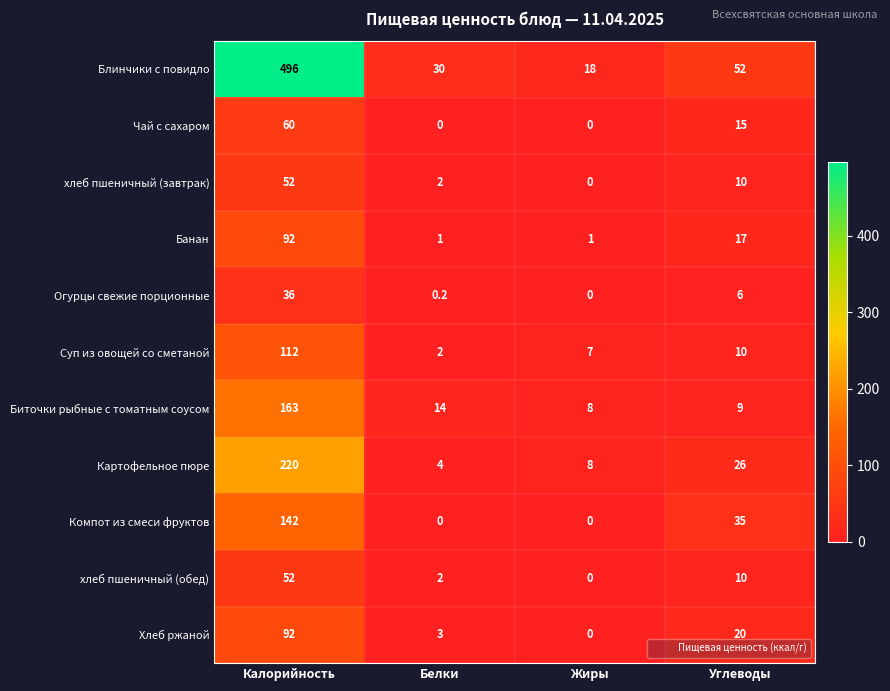

True or false: Компот из смеси фруктов has a value of -83.4 at Белки.

False